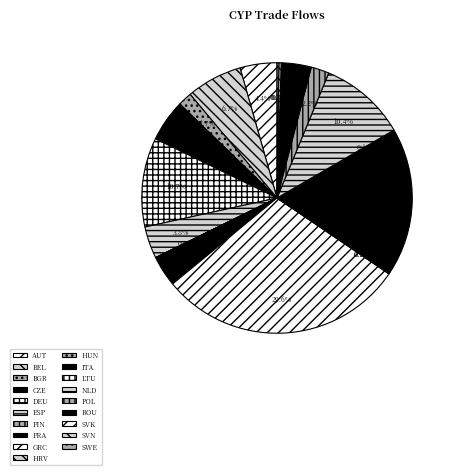

Which has a higher value, NLD or BEL?

NLD